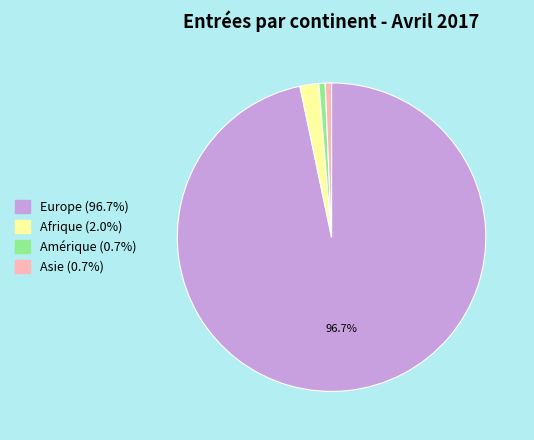

Count the number of slices in the pie.

4